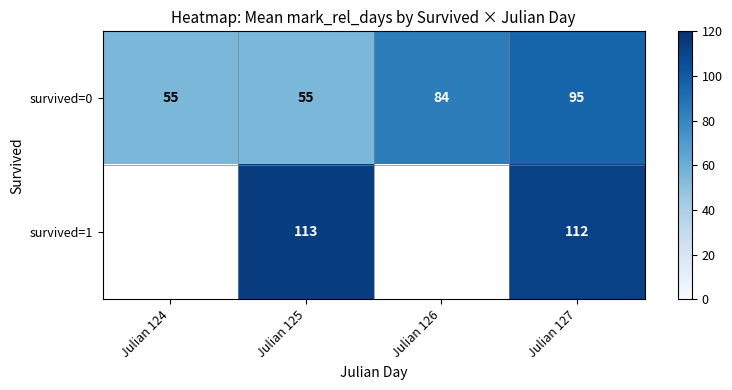

True or false: survived=0 has a value of 18.6 at Julian 126.

False